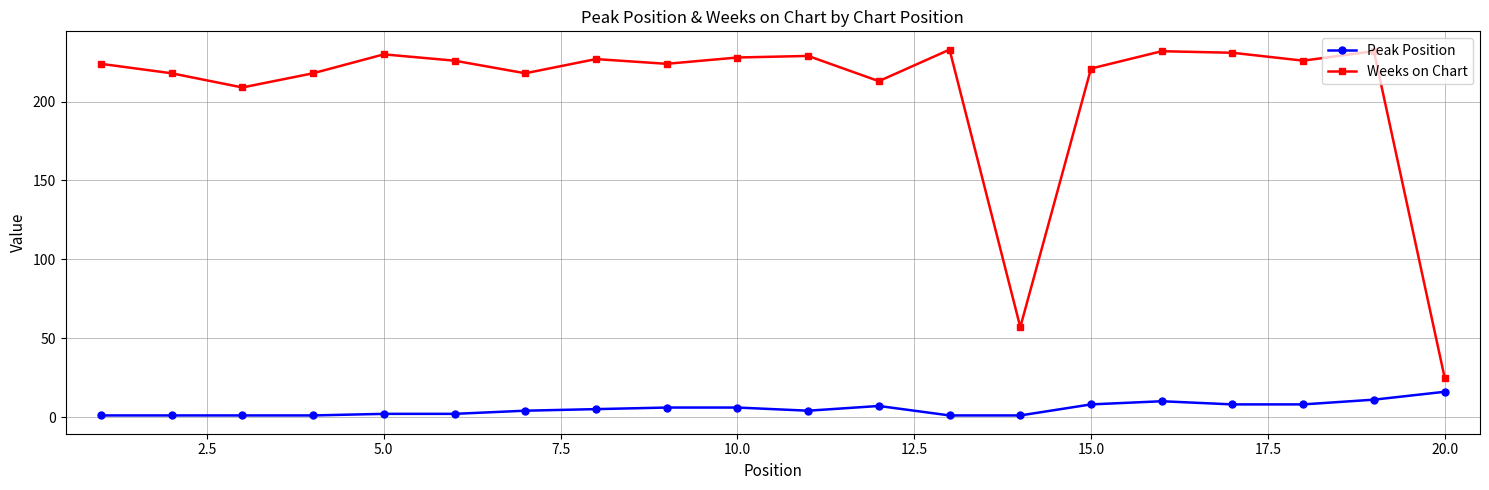

Which series has the largest total across all categories?

Weeks on Chart